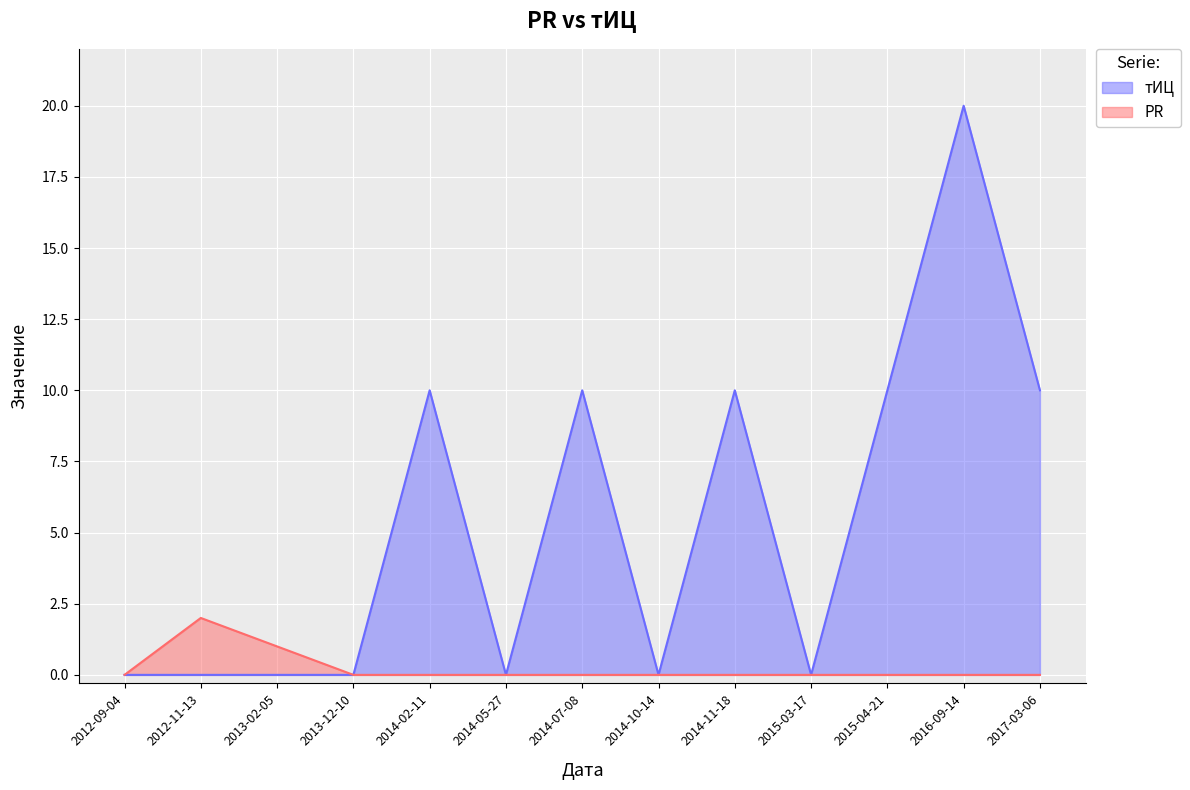

Which label corresponds to the smallest value in the chart?

2012-09-04